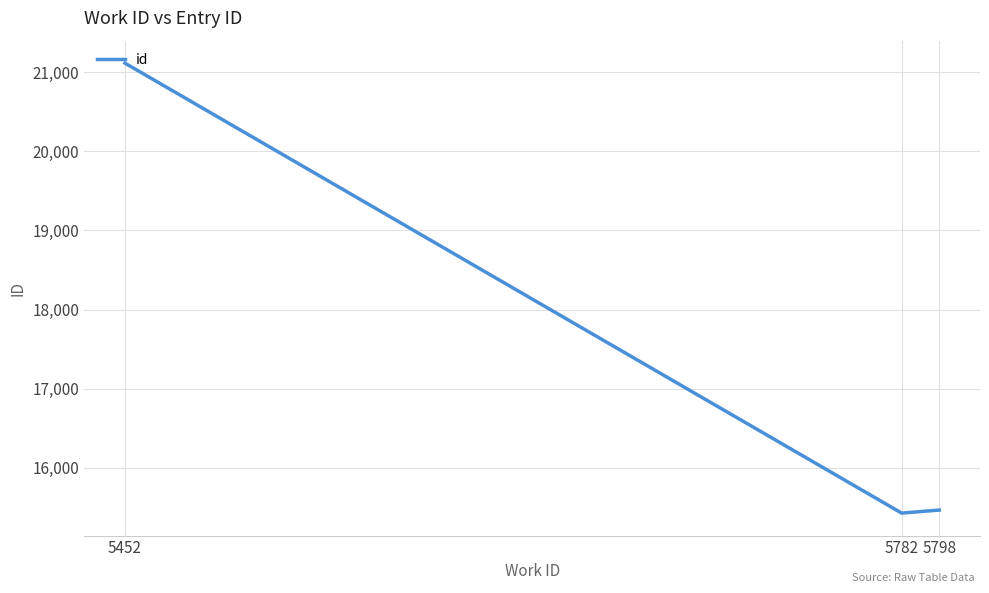

What value does the data have at 5782, to the nearest 50?

15450